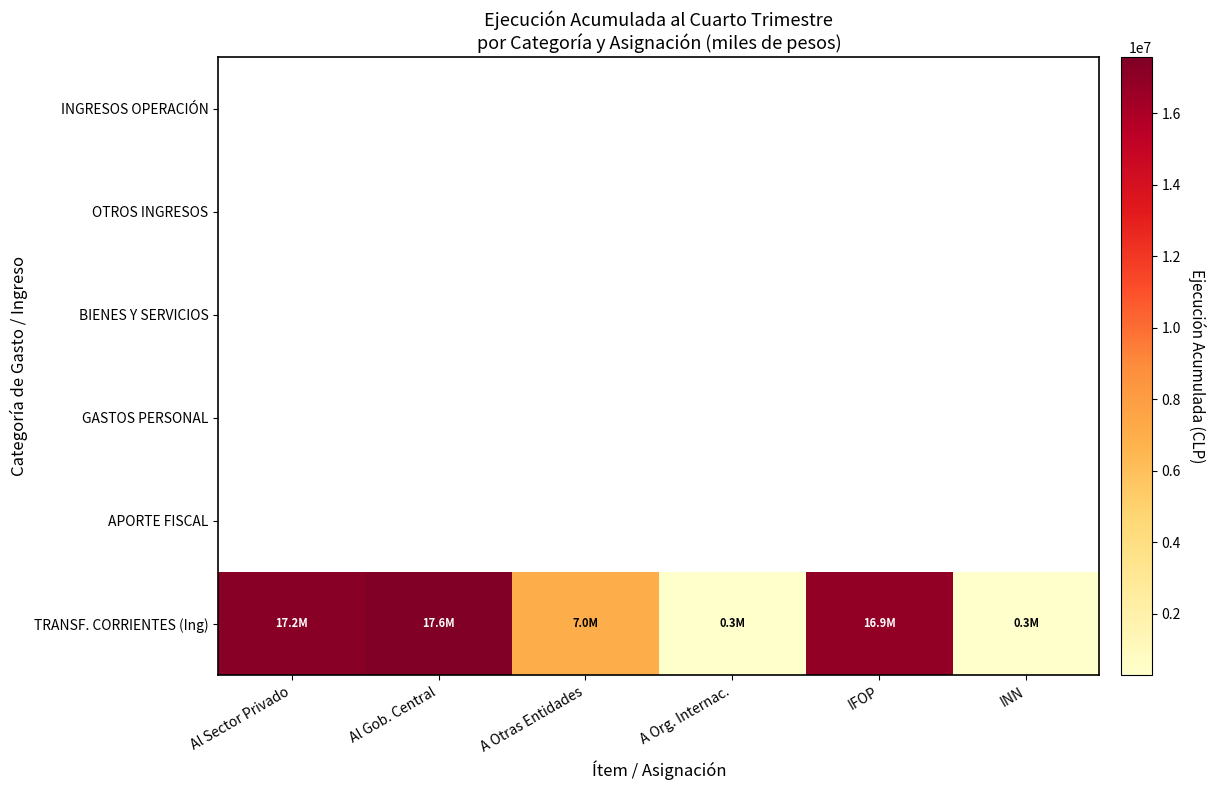

What is the greatest value displayed?

17569149.0